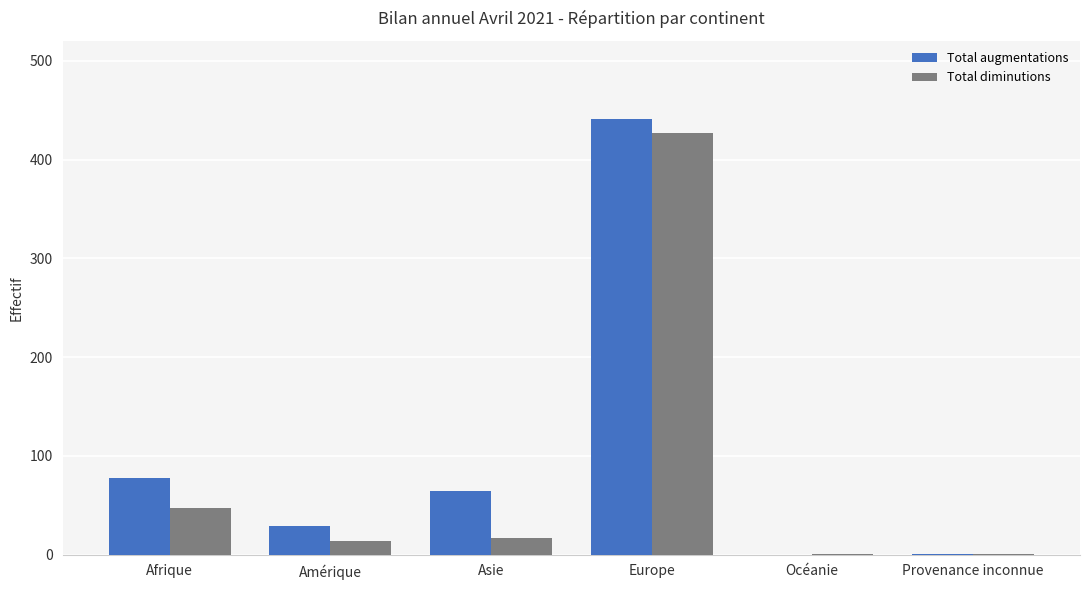

The value of Total diminutions at Afrique is 79. True or false?

False